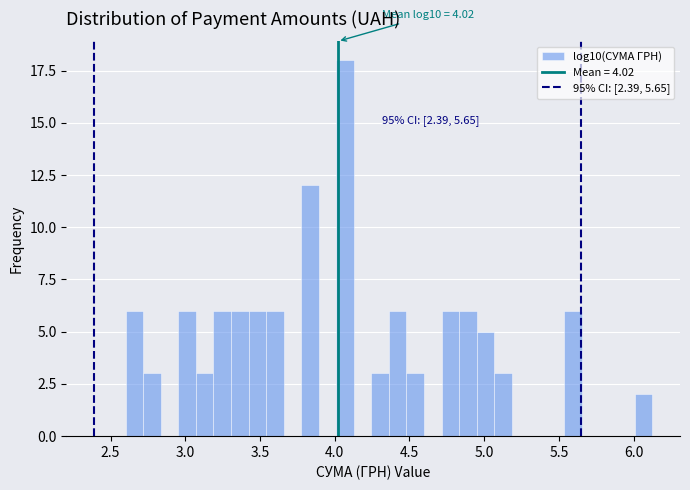

Around what value on the x-axis is the tallest bar? Give the approximate position of its centre, as read against the axis.

4.05